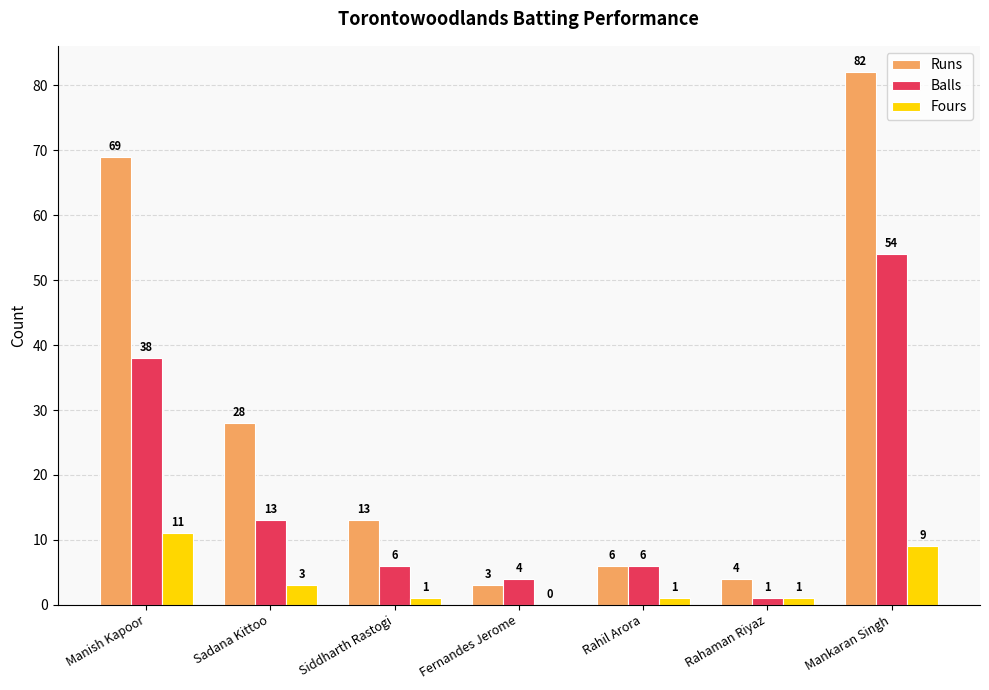

The value of Runs at Siddharth Rastogi is 13. True or false?

True